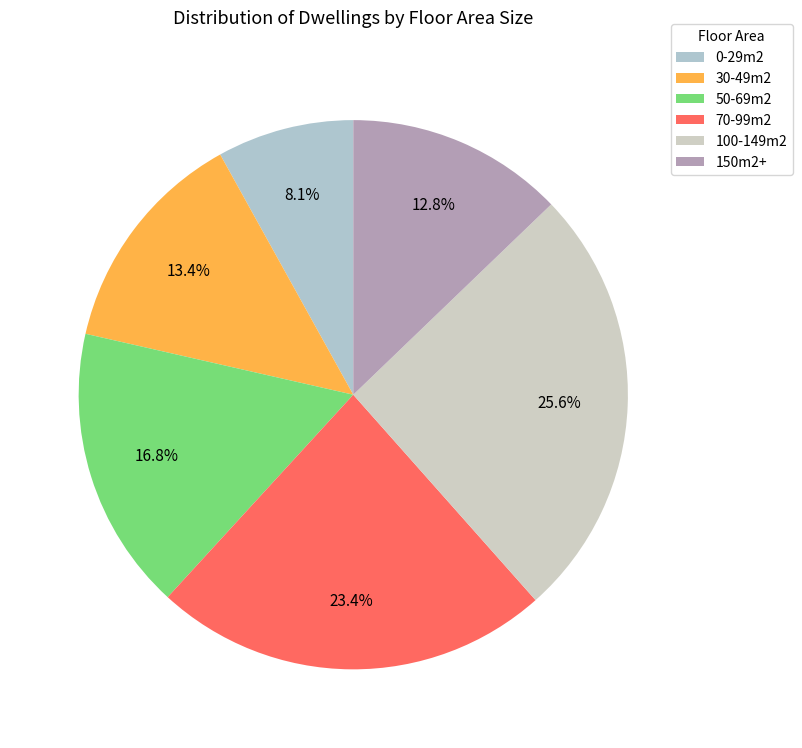

How much of the chart is everything except 70-99m2?

76.6%